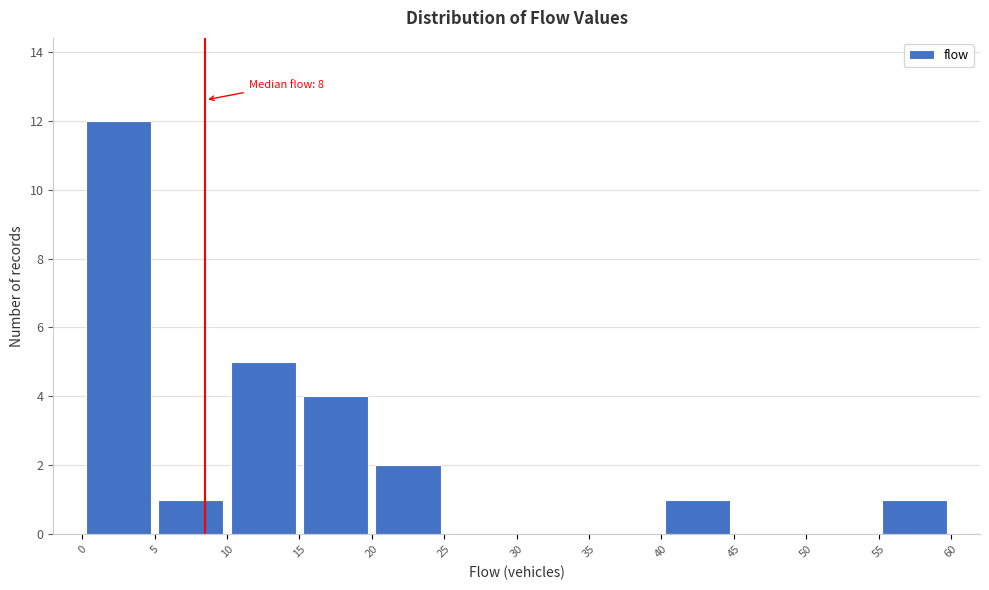

Over which range of the x-axis is the bar tallest?

0 to 5